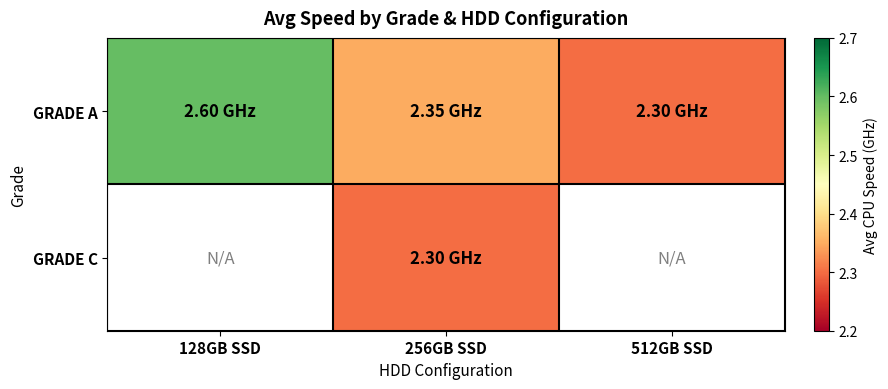

Is it true that GRADE C equals 1.1 at 256GB SSD?

False